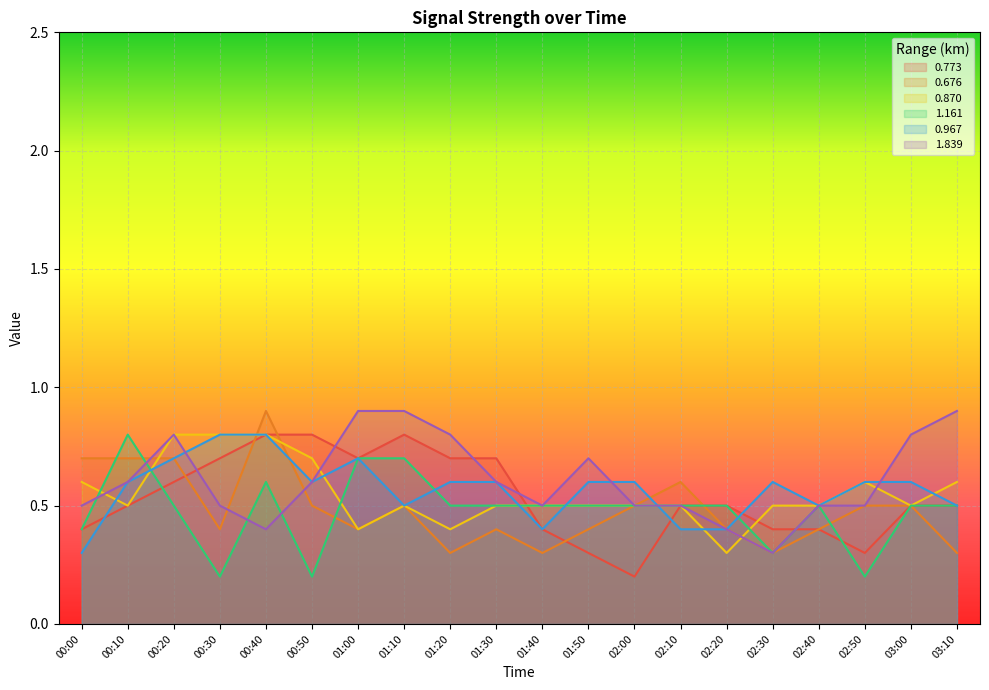

Does the chart display data point markers on the line(s)?

No